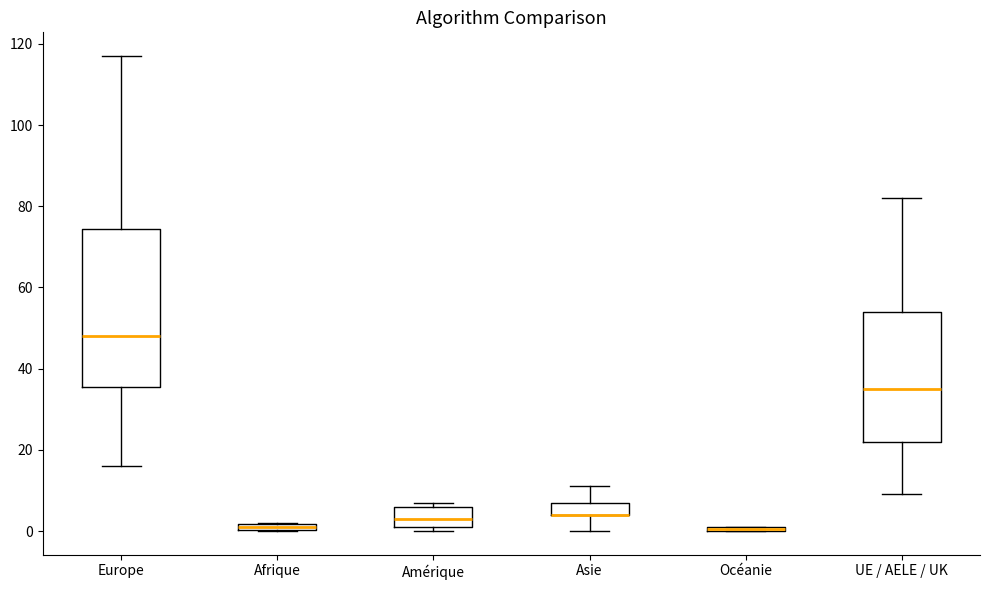

Comparing the boxes themselves (not the whiskers), which one is the tallest?

Europe